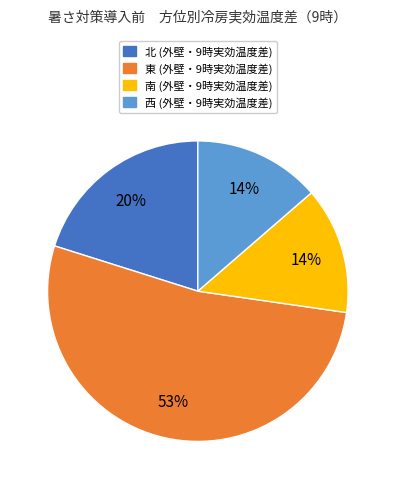

Count the number of slices in the pie.

4